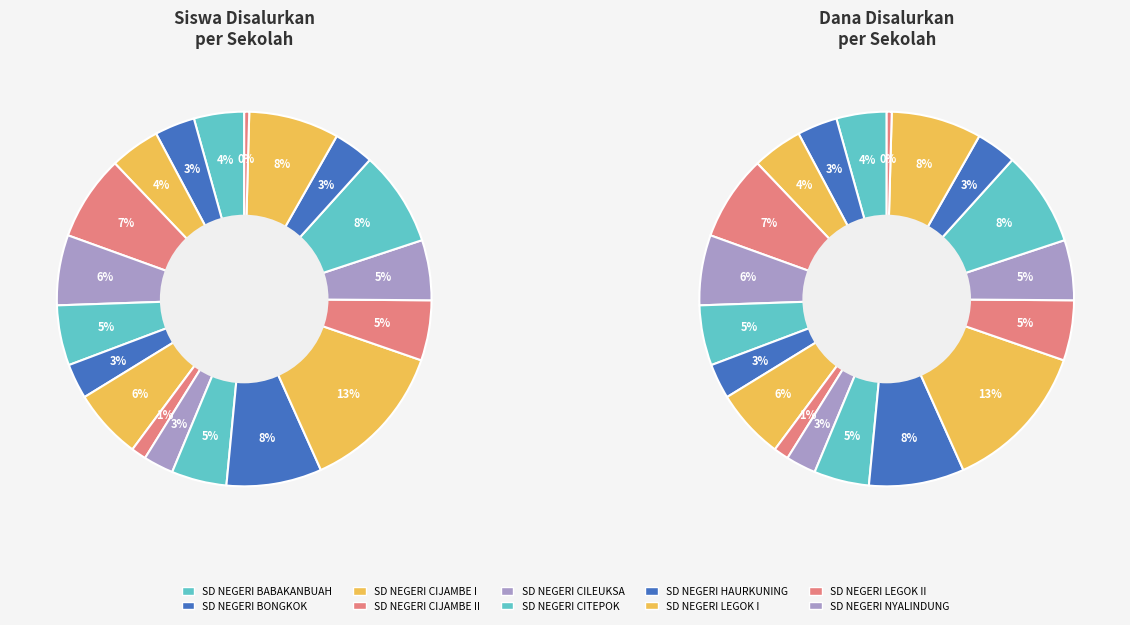

What percentage is the SD NEGERI PASEH II slice, to the nearest percent?

13%